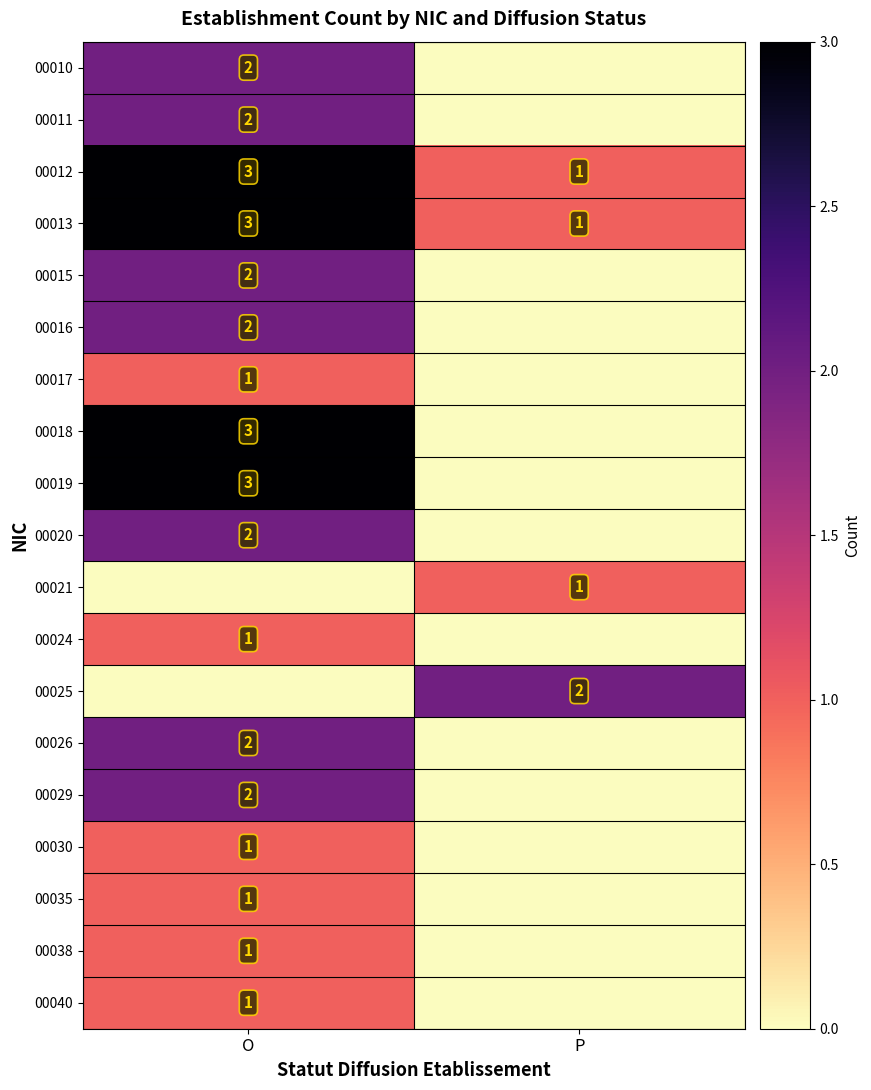

The value of 00020 at O is 0. True or false?

False